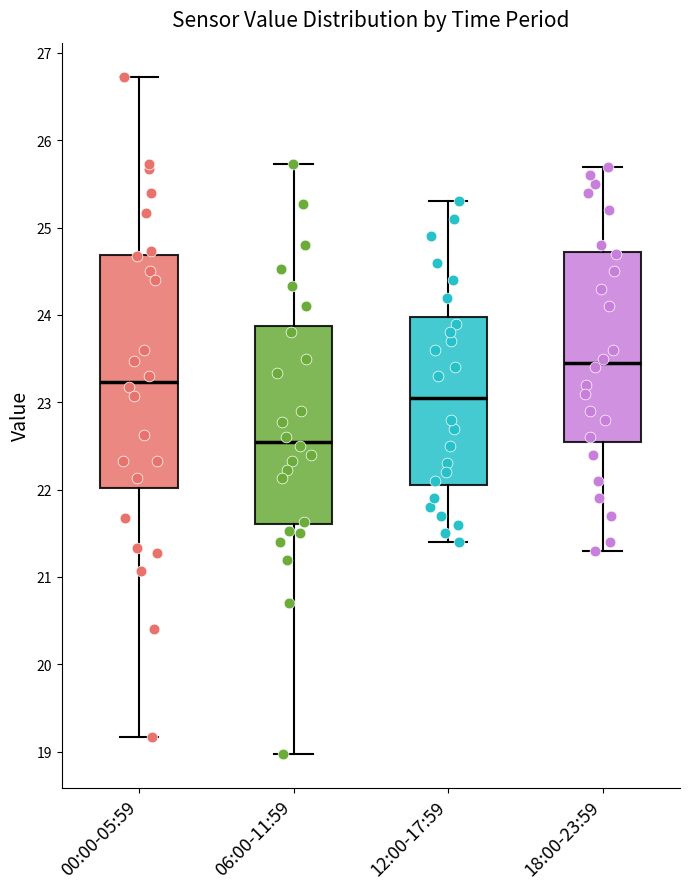

Reading left to right, transcribe this box plot: for each box, give where its median line is, the range the box spans, and where its two whiskers end, as read against the y-axis. The values are not printed on the chart, so give them approximately, as read against the axis.

00:00-05:59: median 23.2, box 22.0 to 24.7, whiskers 19.2 to 26.7
06:00-11:59: median 22.6, box 21.6 to 23.9, whiskers 19.0 to 25.7
12:00-17:59: median 23.1, box 22.1 to 24.0, whiskers 21.4 to 25.3
18:00-23:59: median 23.5, box 22.6 to 24.7, whiskers 21.3 to 25.7